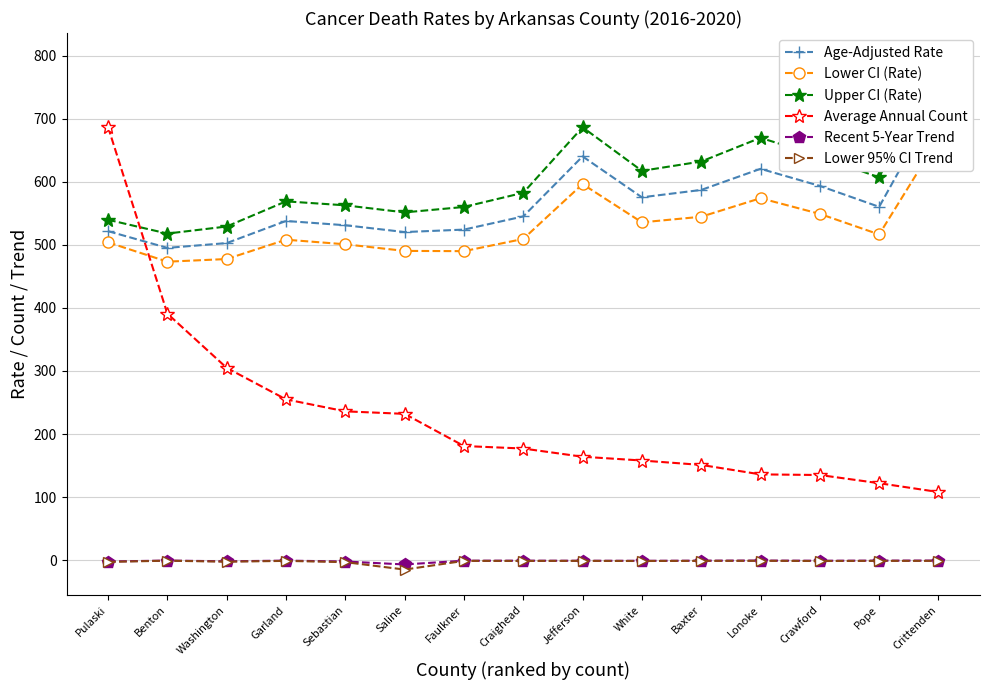

How many values in the Age-Adjusted Rate series exceed 545?

8